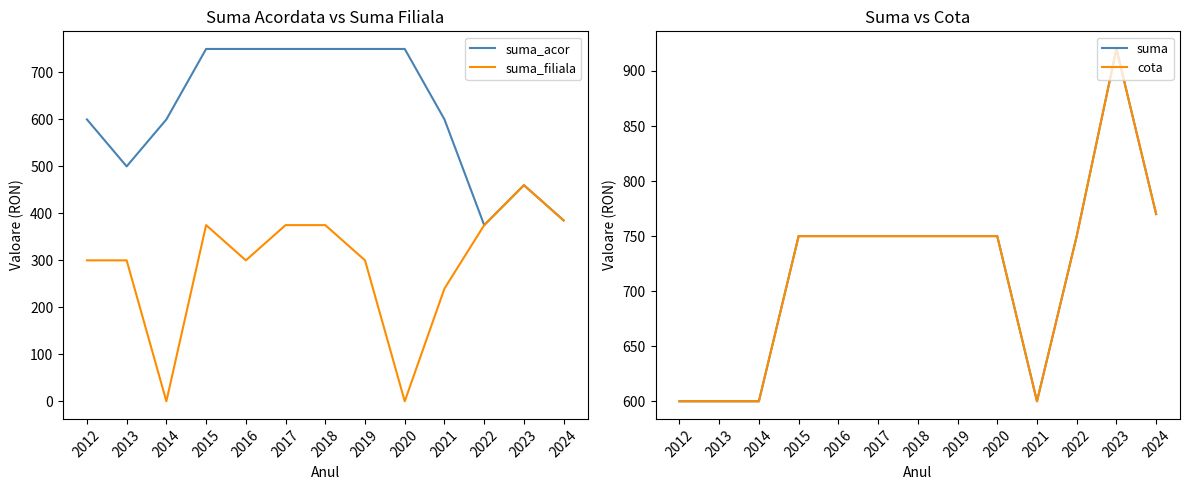

True or false: suma_filiala and cota intersect in this chart.

False